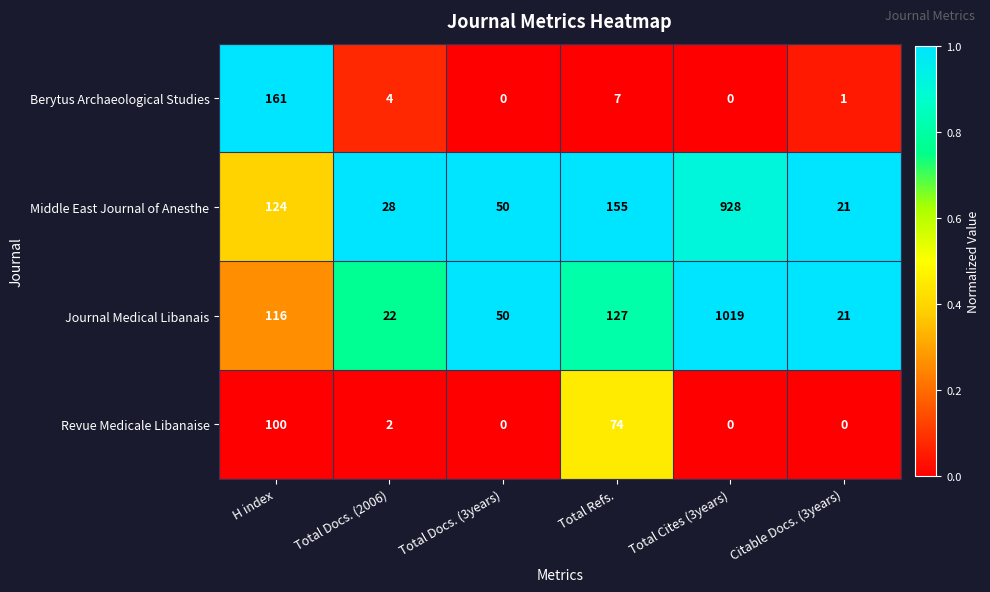

Which series has the largest range (max minus min)?

Journal Medical Libanais